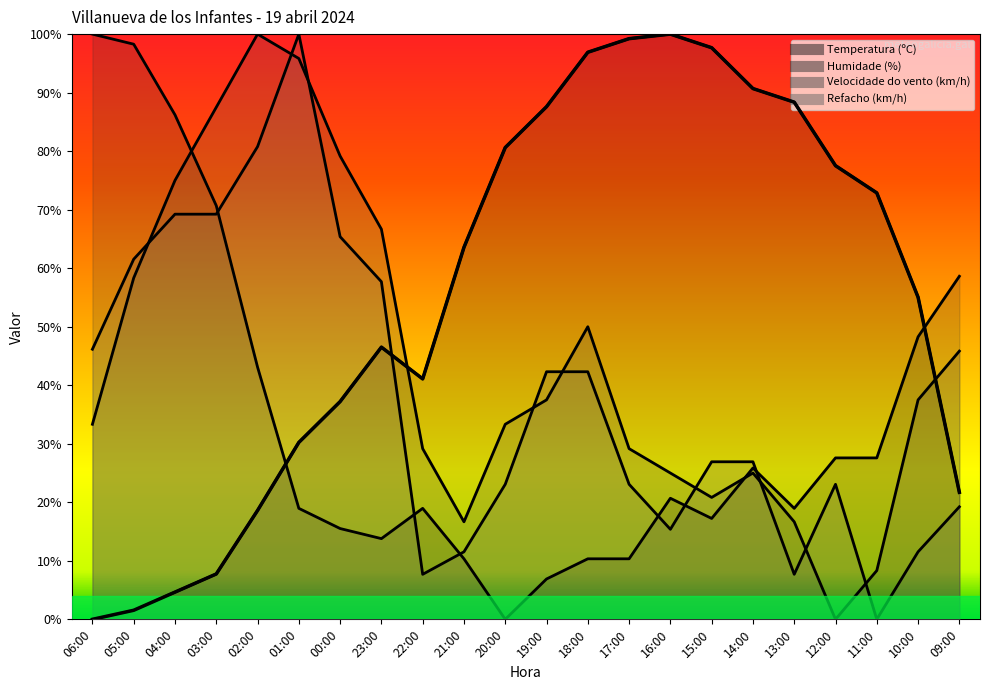

What is the approximate value of Refacho (km/h) at 21:00?

11.5